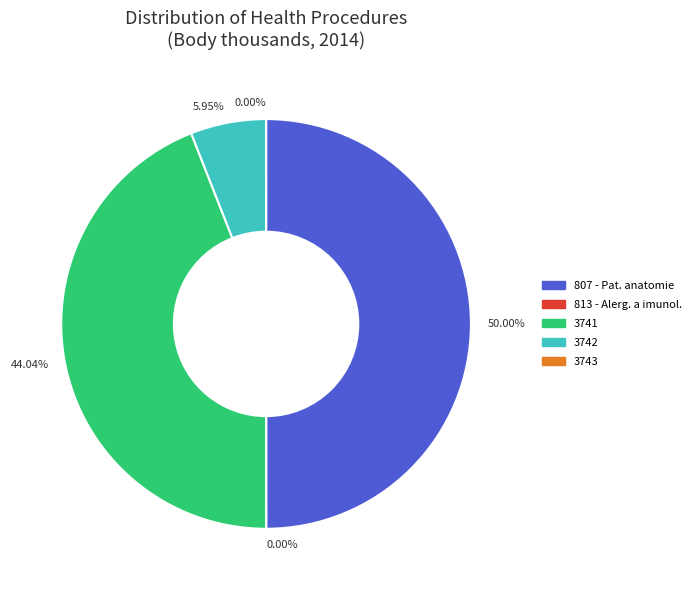

Combined, do 3741 and 807 - Pat. anatomie account for over 50%?

Yes